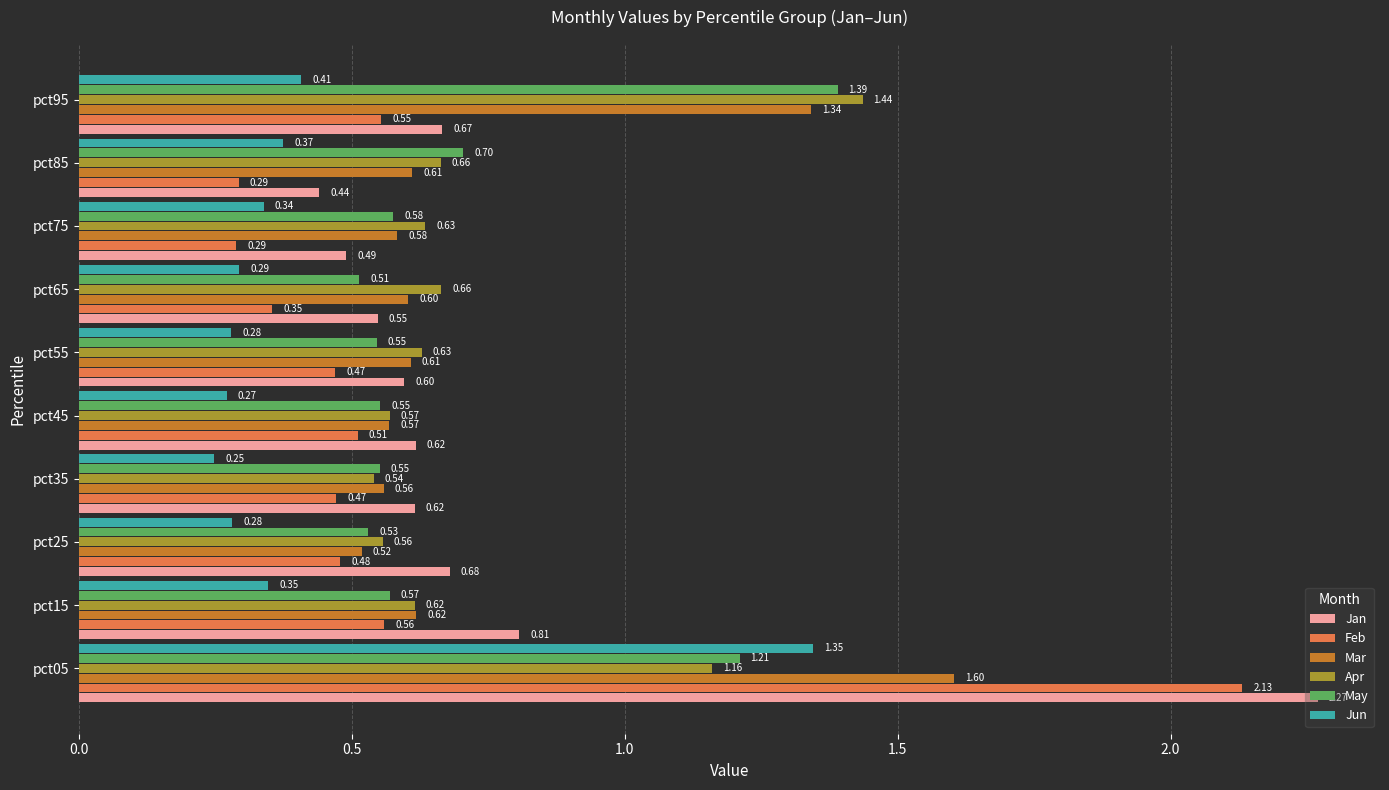

Rank the series at pct35 from highest to lowest value.

Jan, Mar, May, Apr, Feb, Jun